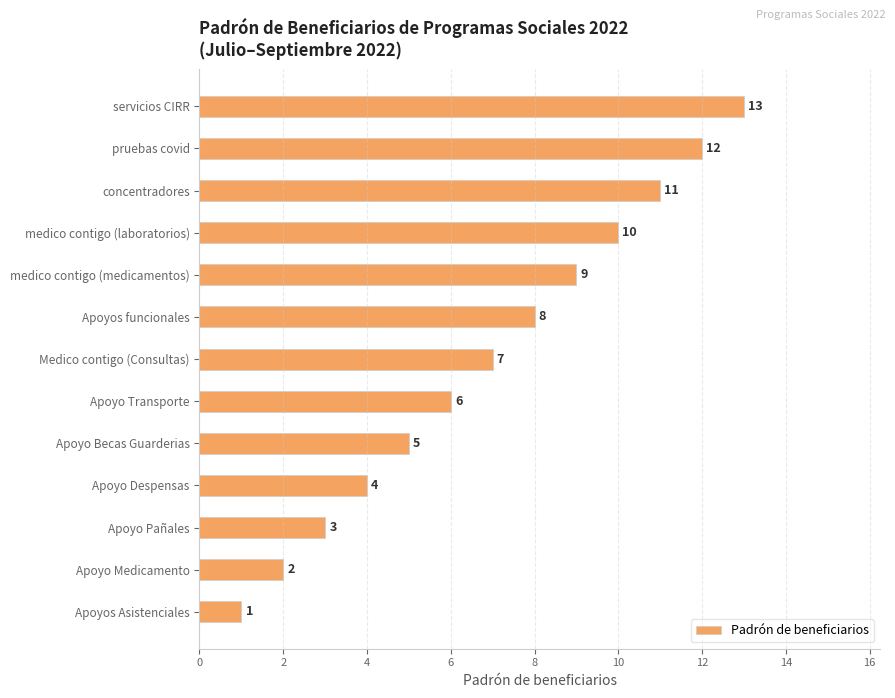

Between servicios CIRR and Apoyos Asistenciales, which is larger?

servicios CIRR